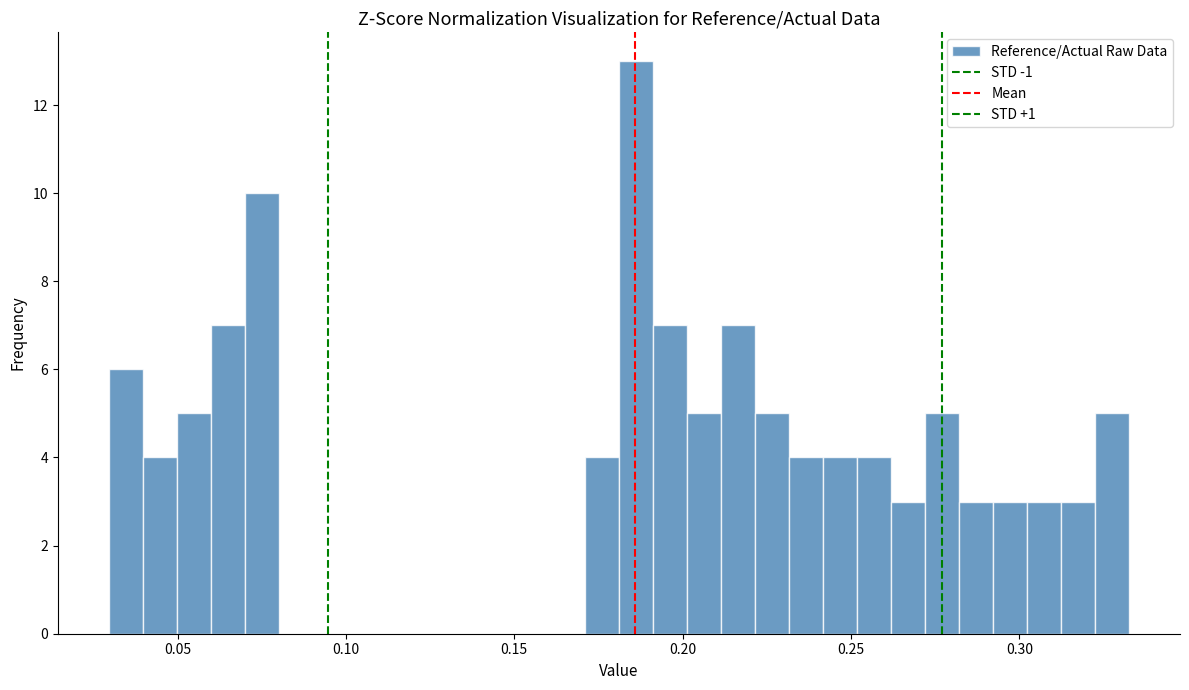

Read against the x-axis, roughly where is the centre of the tallest bar?

0.185